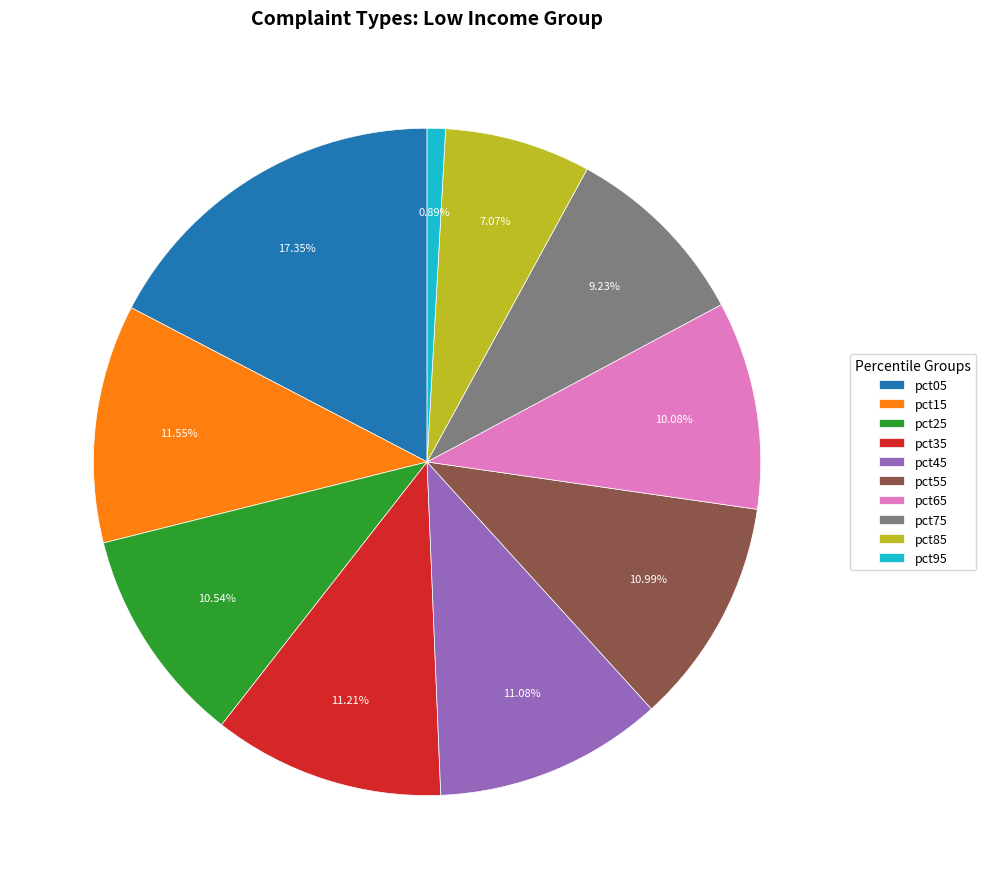

To the nearest percent, what is the combined percentage of pct95 and pct65?

11%